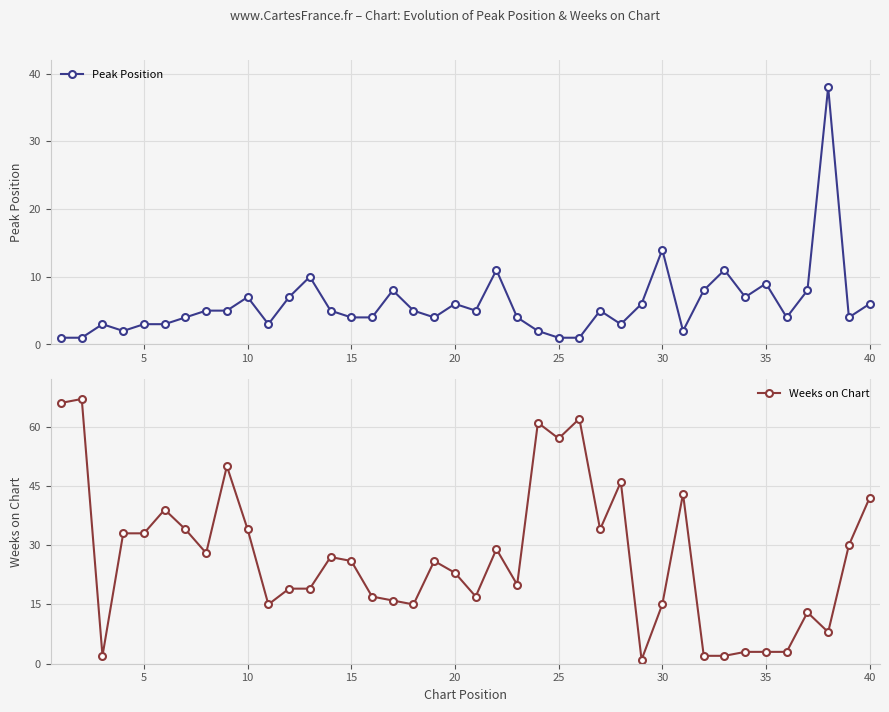

What is the highest value of the Weeks on Chart series?

67